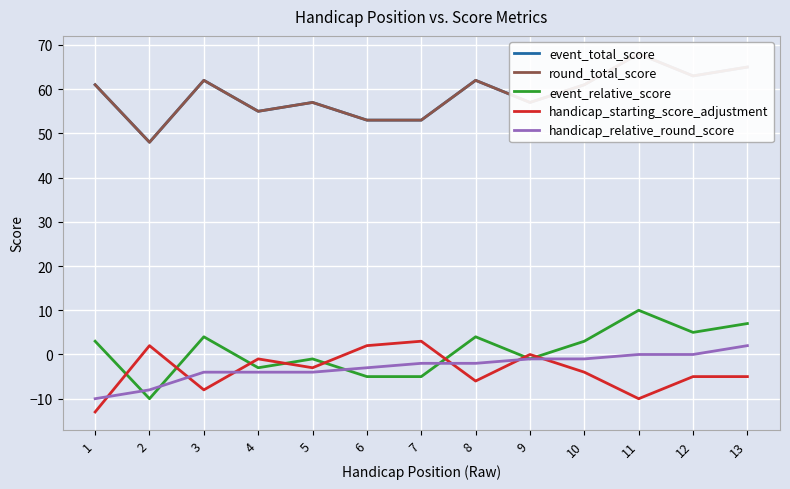

Between 8 and 11, which is larger?

11